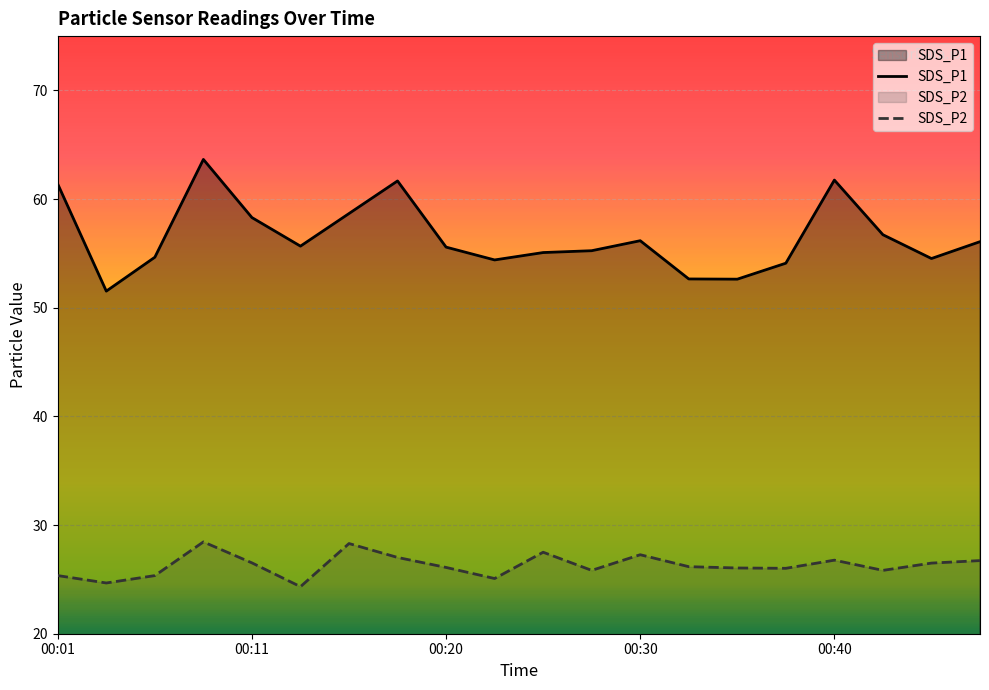

What is the spread (max minus min) of values at 00:30?

28.9